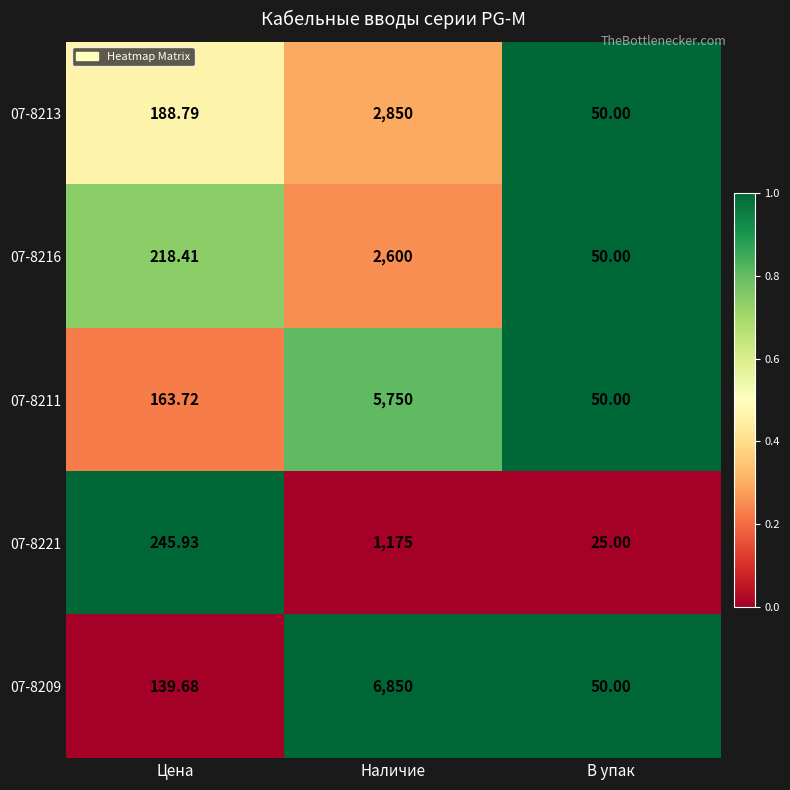

Which series changed the most between Наличие and В упак?

07-8209